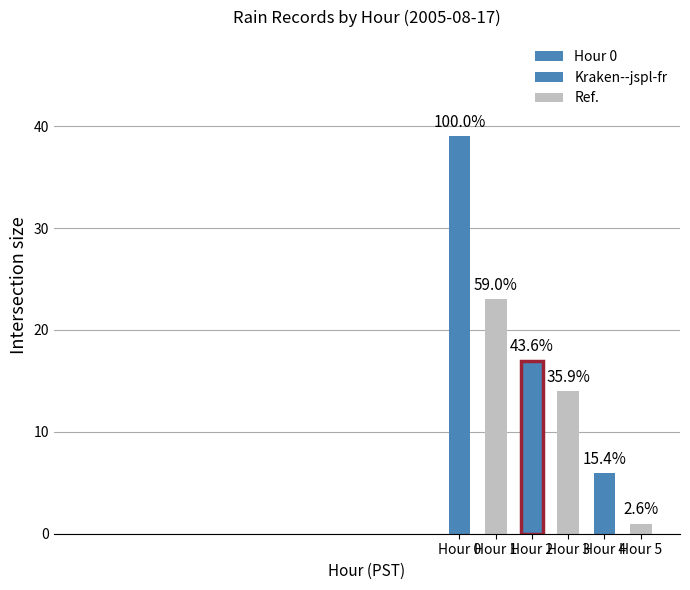

Are the bars grouped side by side (vs. stacked)?

Yes